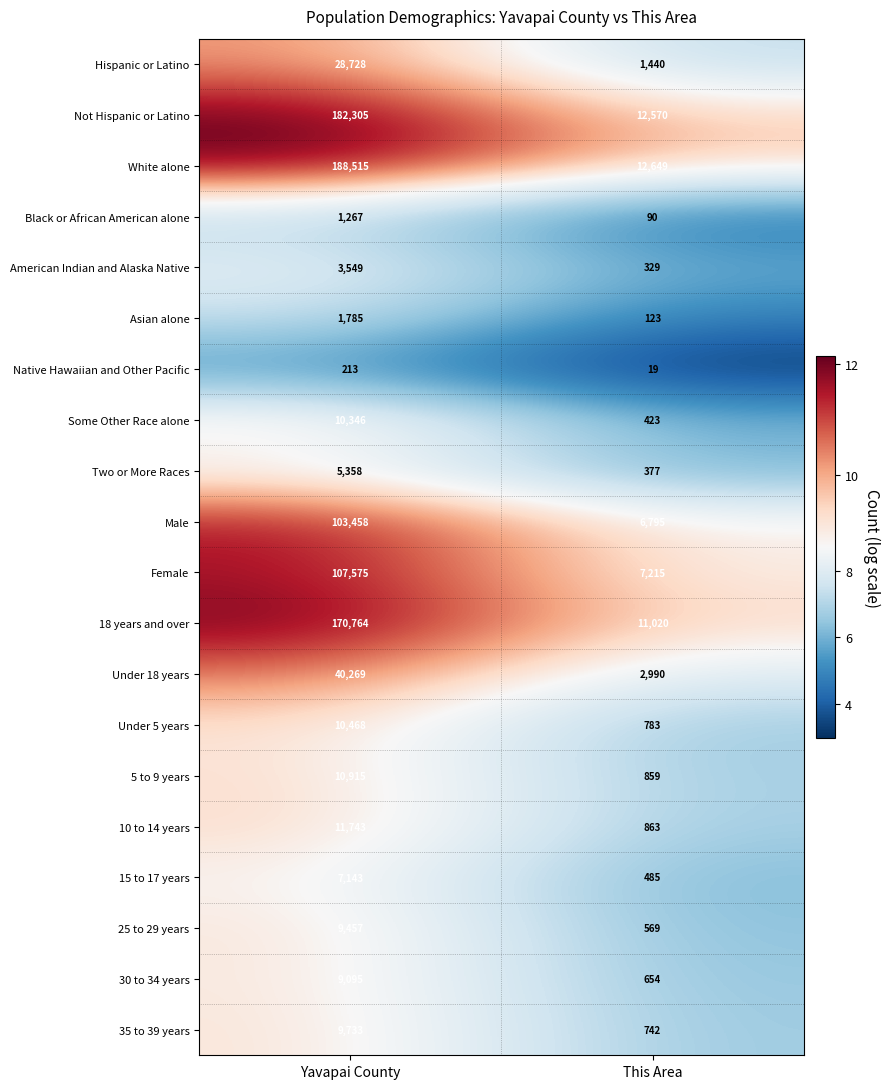

Which series has the widest spread of values?

White alone